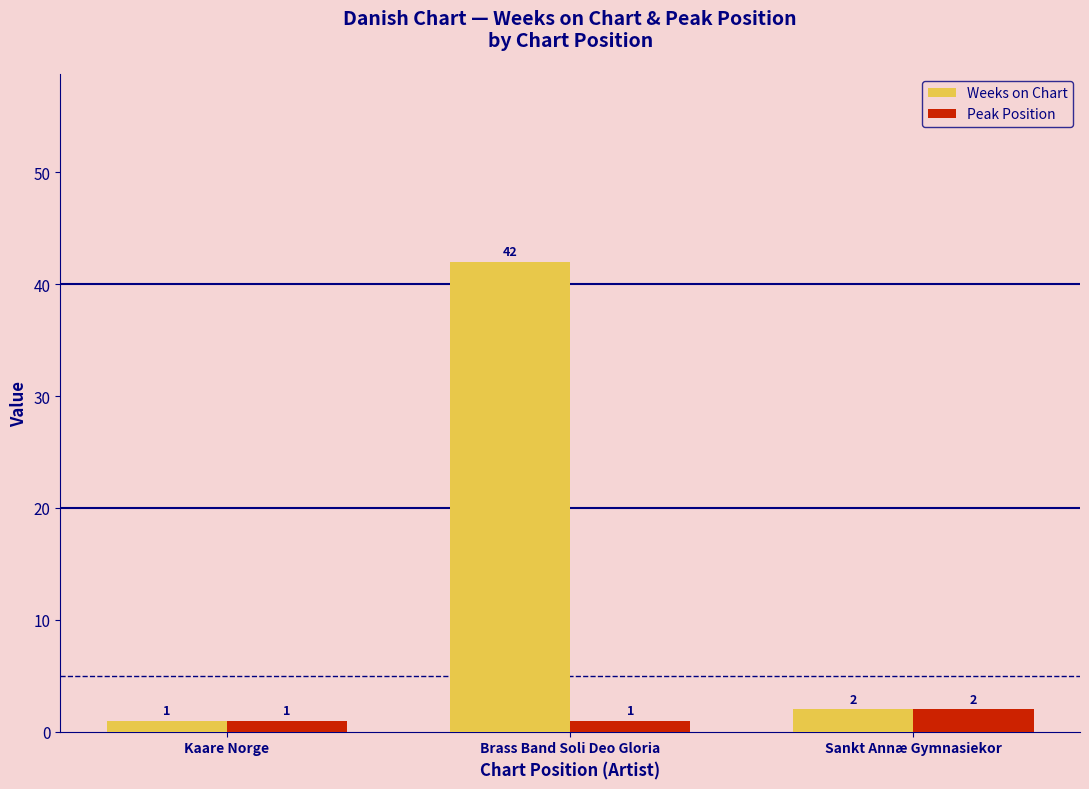

Which series has the widest spread of values?

Weeks on Chart